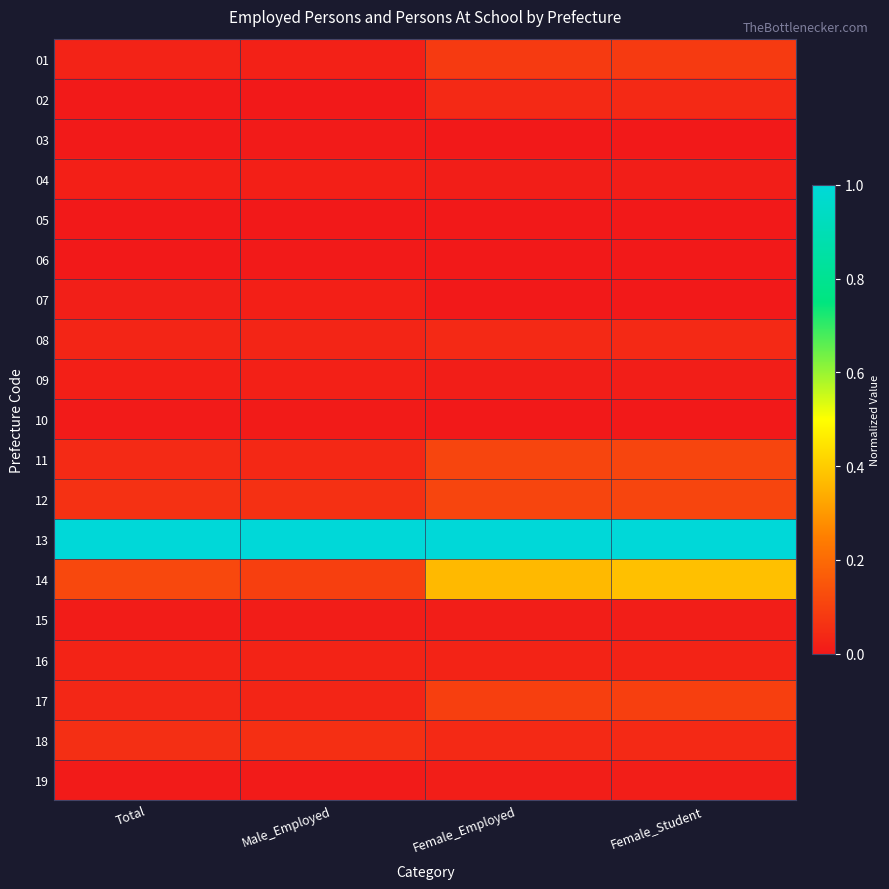

At how many categories does at least one series exceed 0?

4